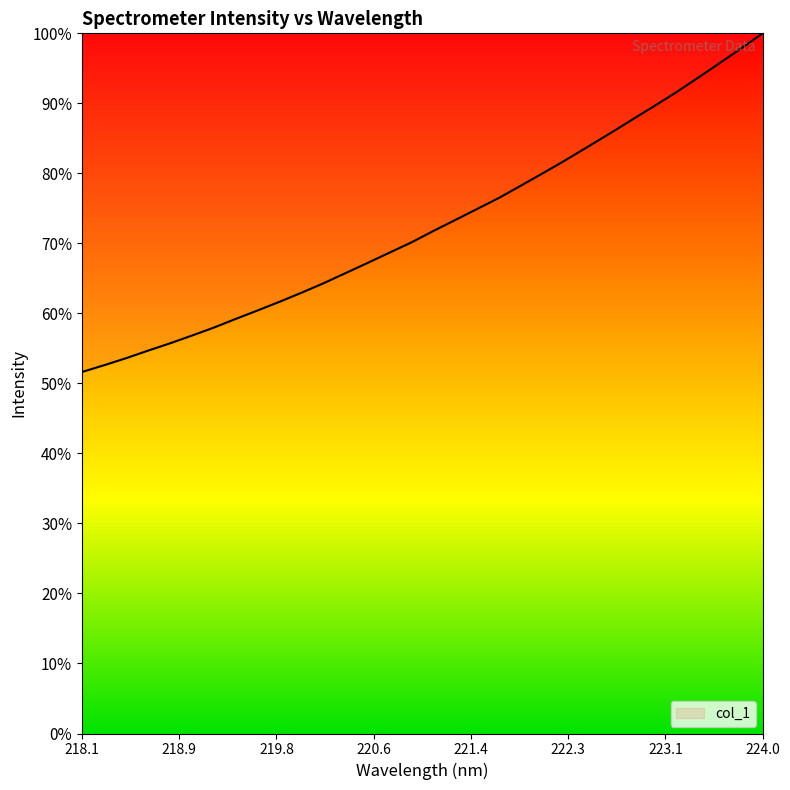

What is the greatest value displayed?

100.0